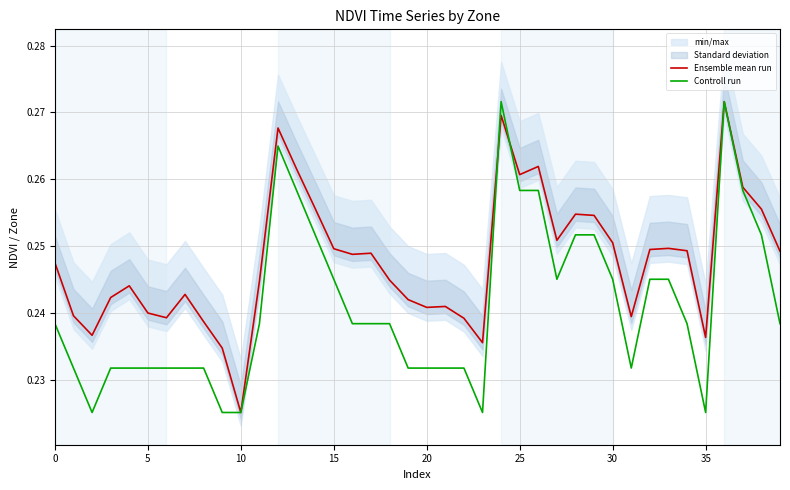

At which label is Controll run closest to 0?

10